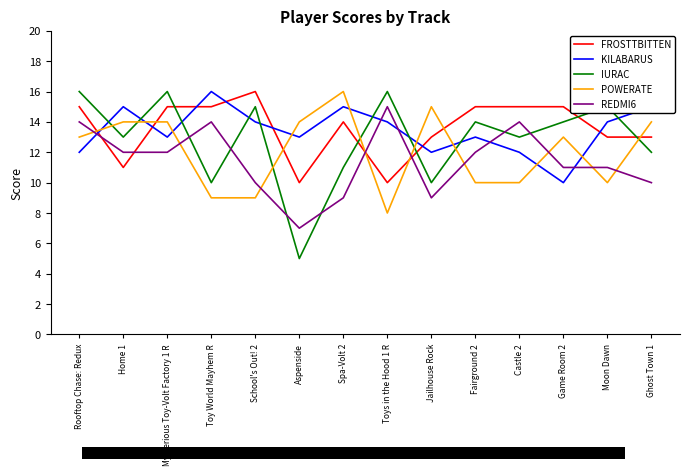

What is the spread (max minus min) of values at Mysterious Toy-Volt Factory 1 R?

4